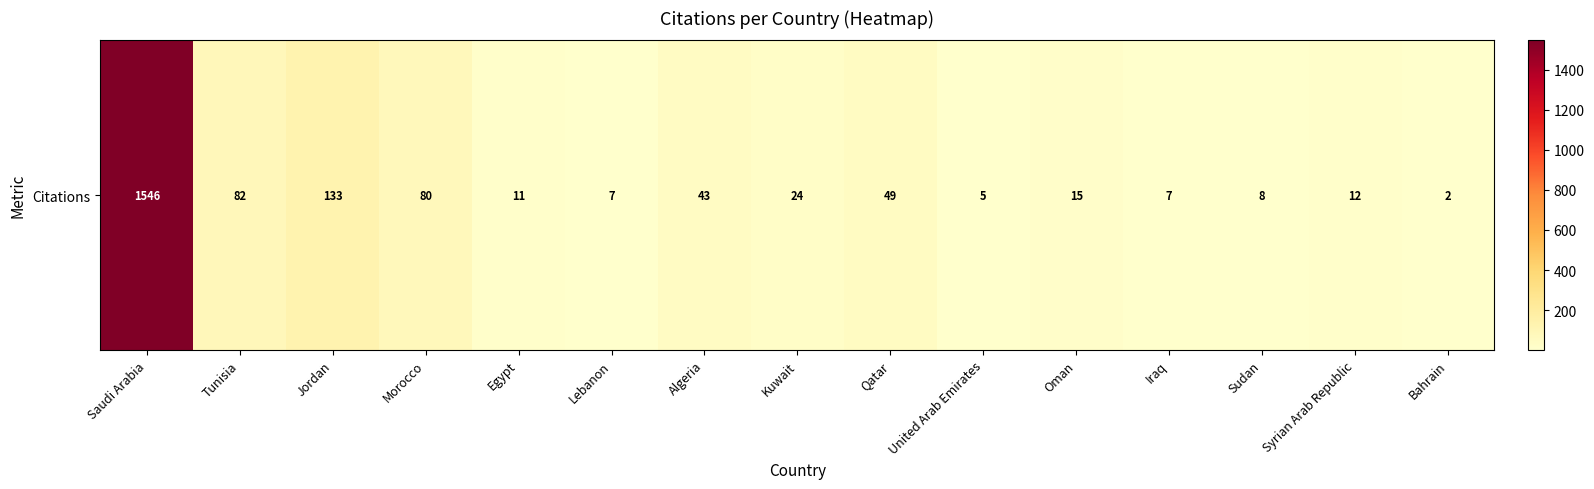

What is the smallest value displayed?

2